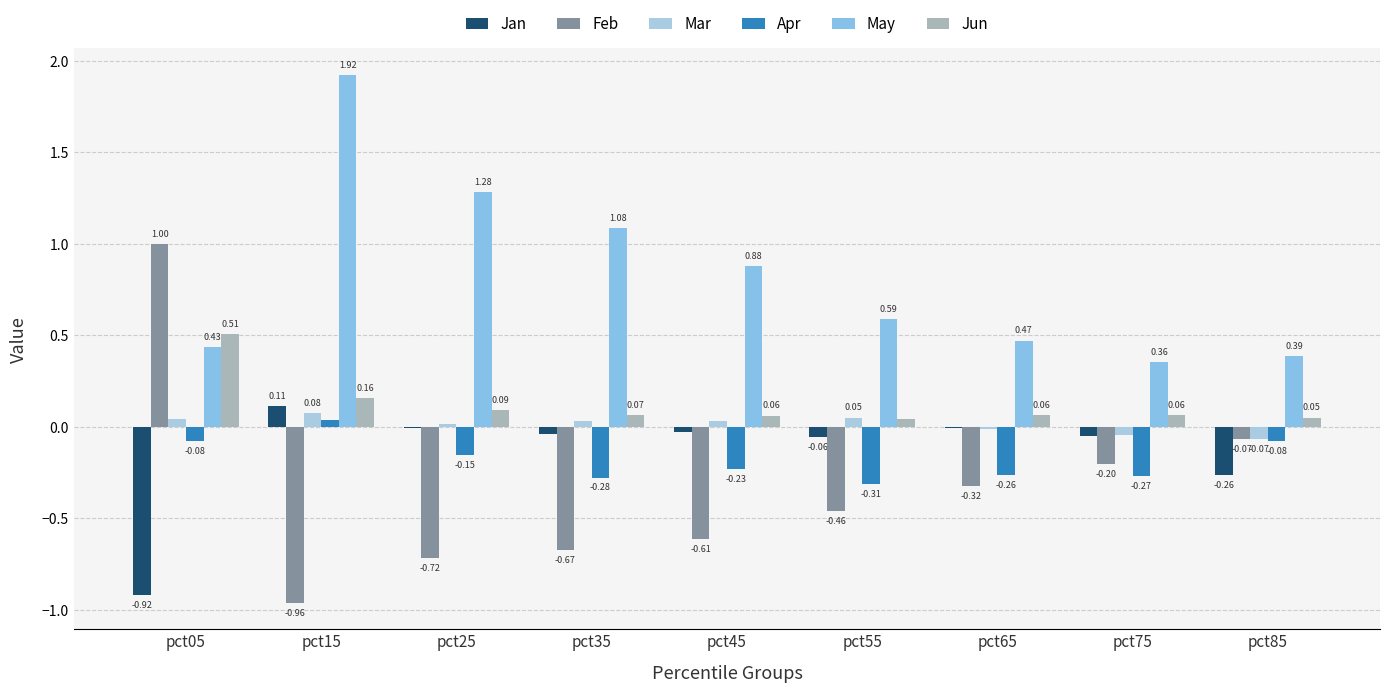

What is the spread (max minus min) of values at pct45?

1.5